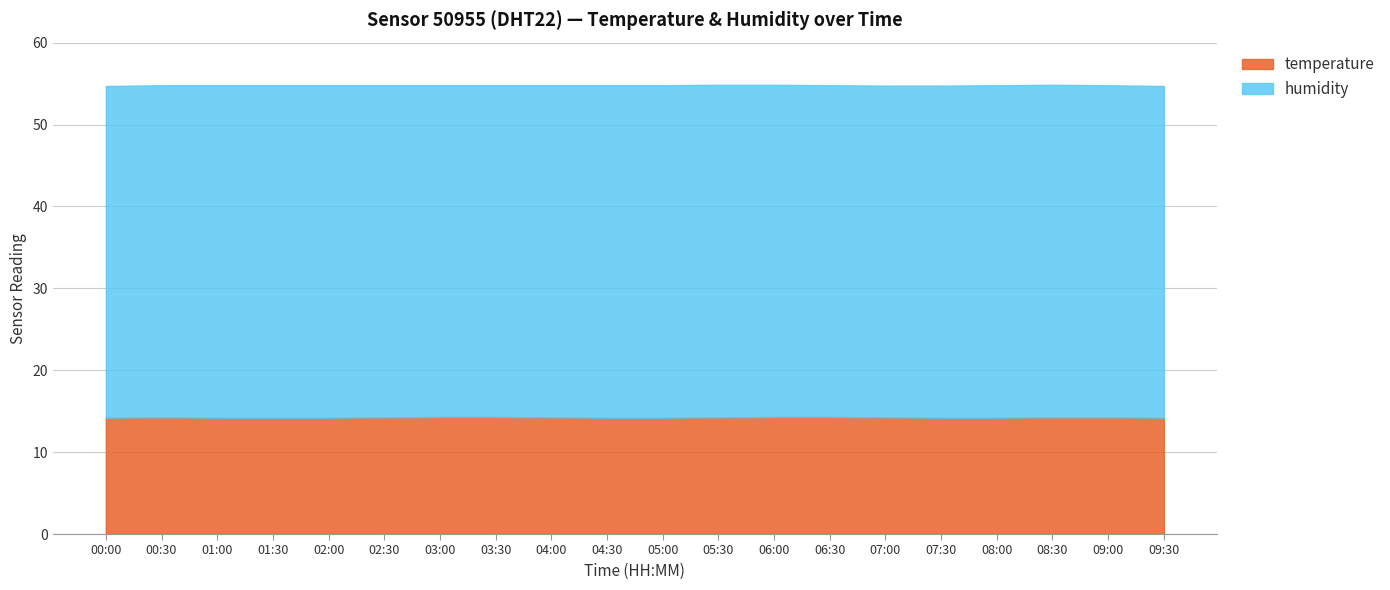

At how many categories does at least one series exceed 29?

20